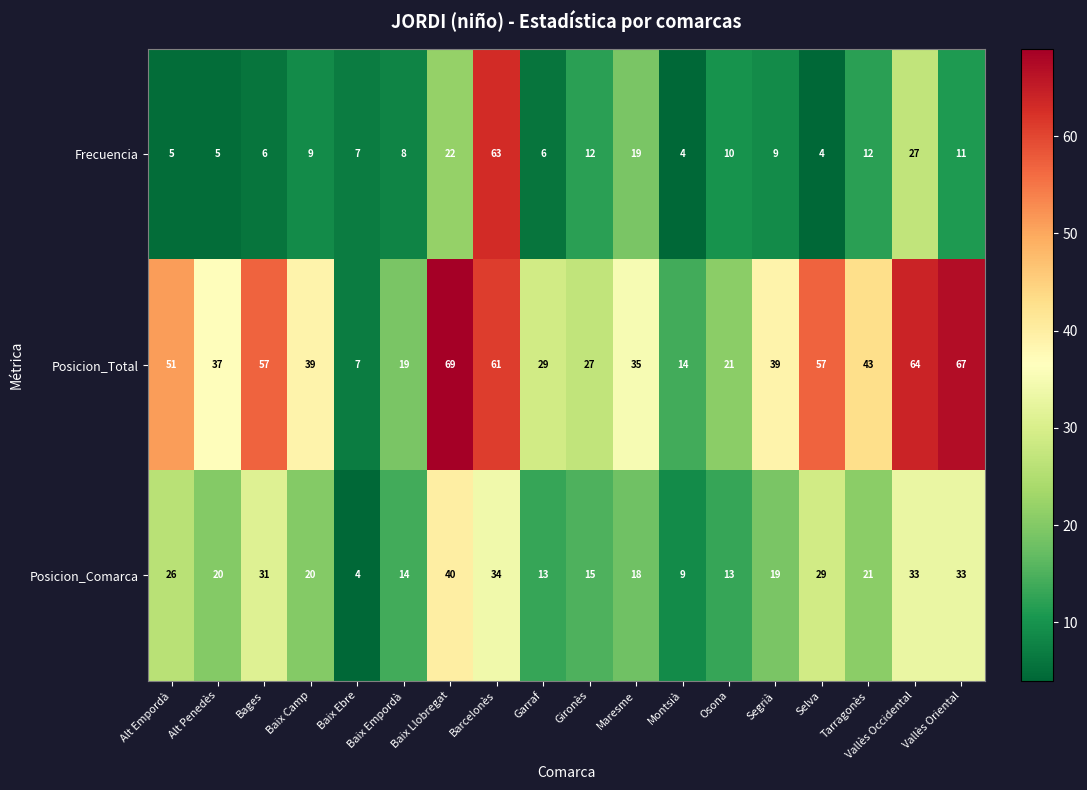

Which series changed the most between Alt Penedès and Osona?

Posicion_Total